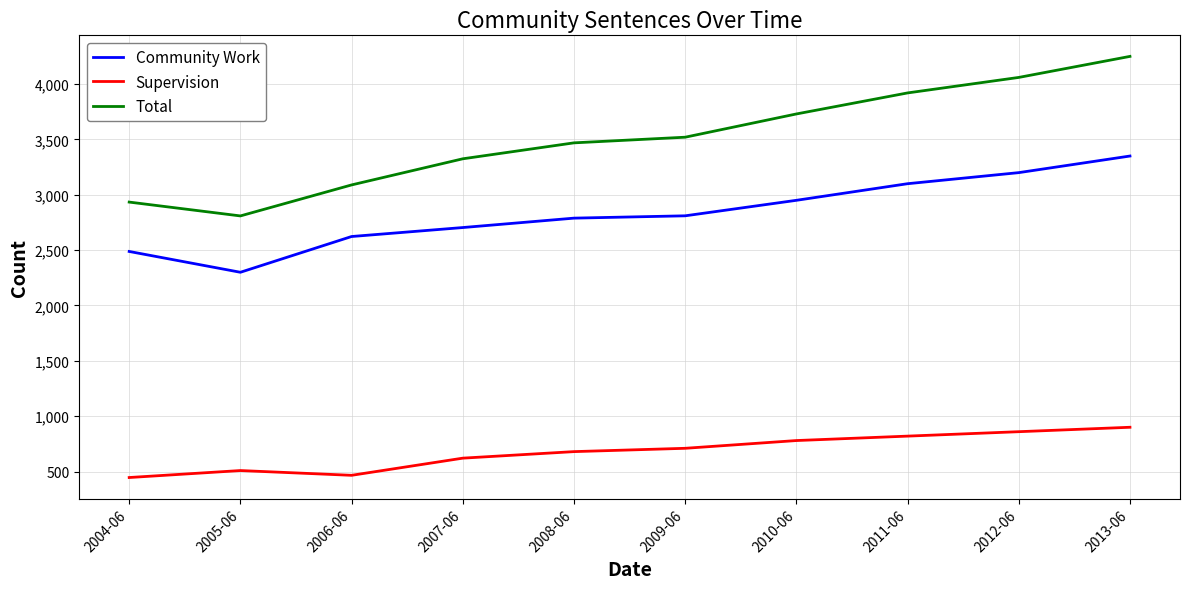

The value of Total at 2011-06 is 6503. True or false?

False